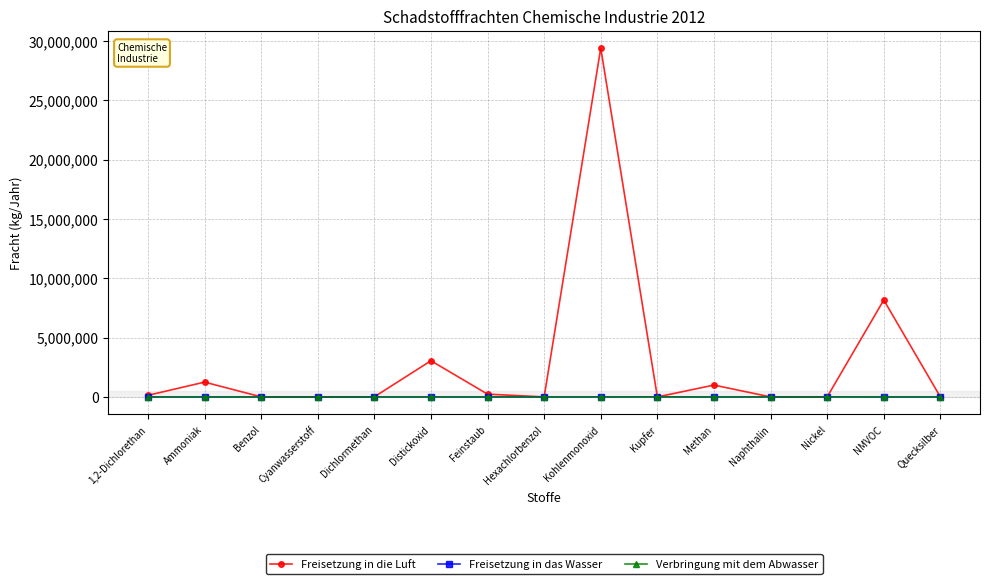

What is the label of the 8th point from the right?

Hexachlorbenzol